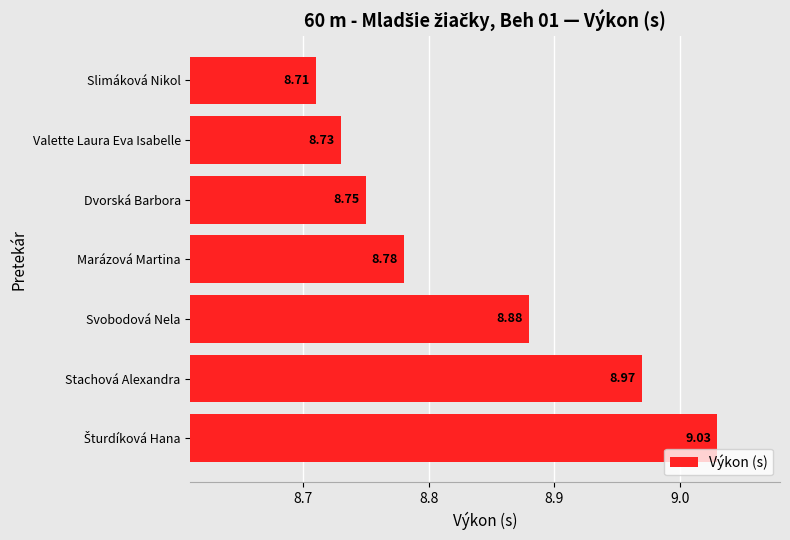

What is the sum of the values at Svobodová Nela and Slimáková Nikol?

17.6